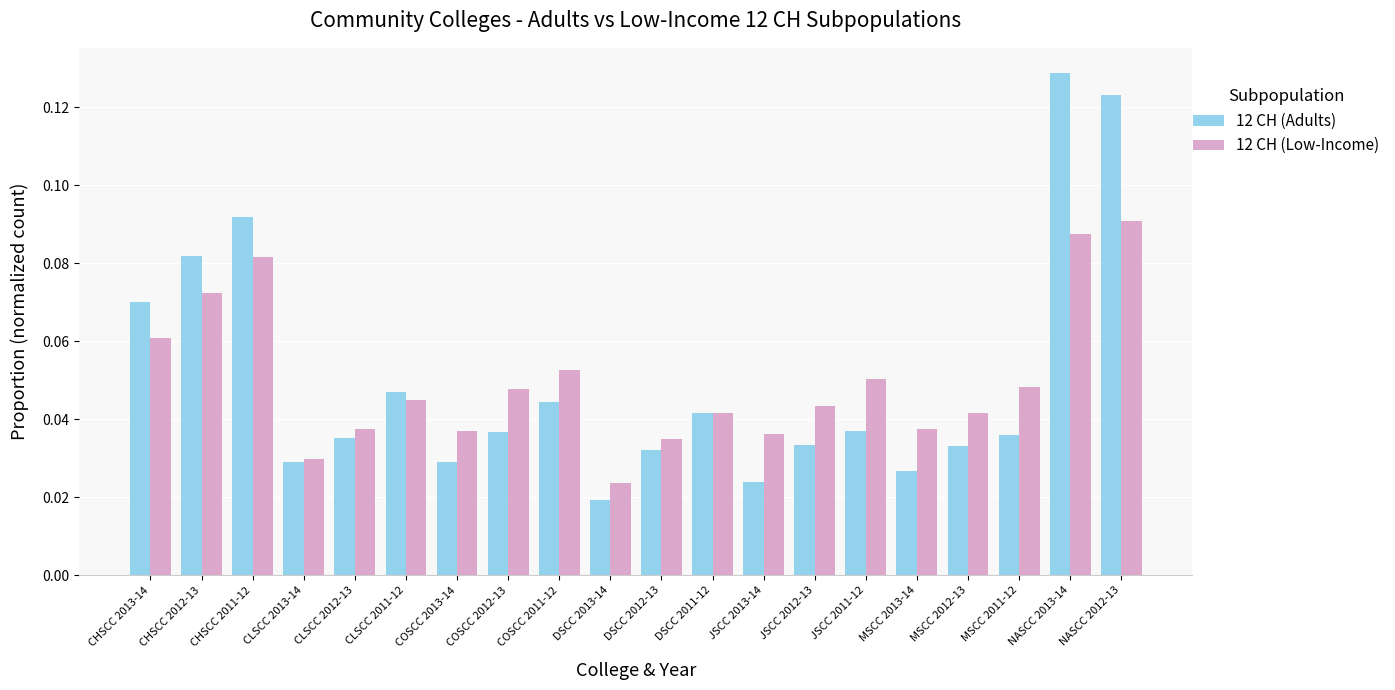

Which series has the widest spread of values?

12 CH (Adults)